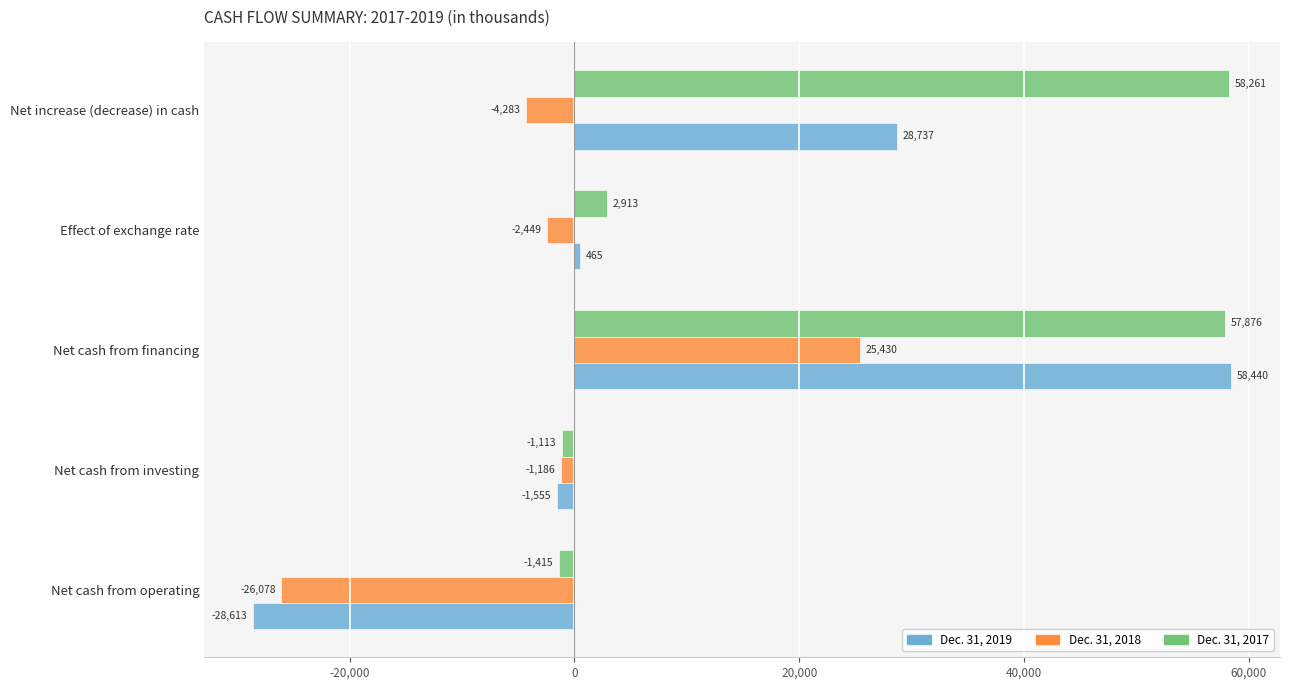

Between Net cash from operating and Net cash from investing, which series saw the biggest shift?

Dec. 31, 2019